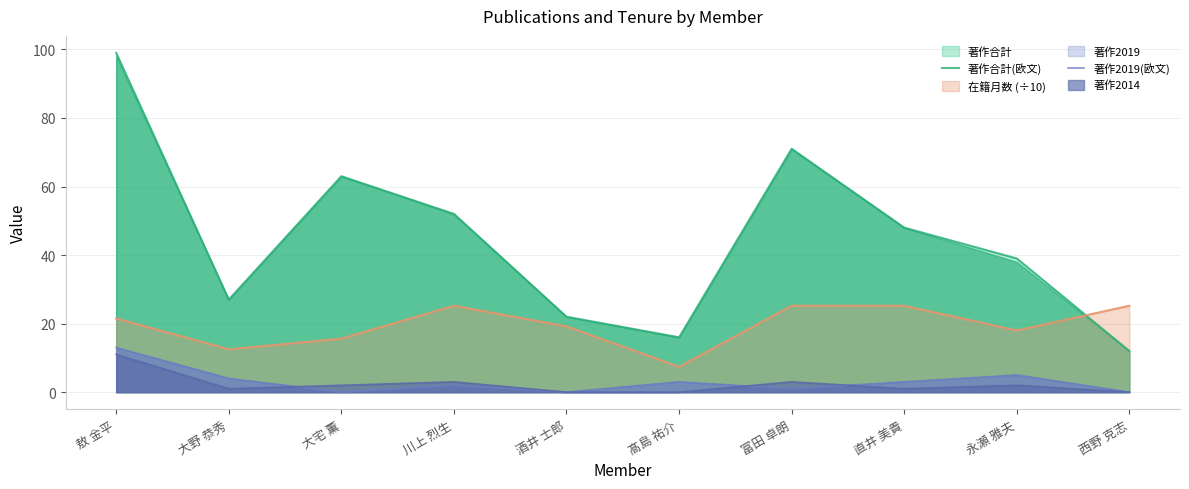

What is the greatest value displayed?

99